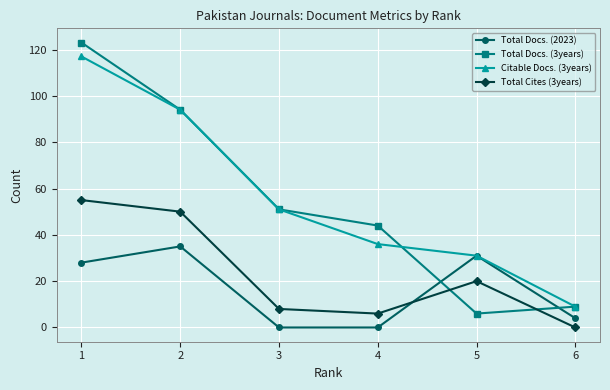

Reading left to right, transcribe all the data shown in this chart.

Total Docs. (2023): 1=28	2=35	3=0	4=0	5=31	6=4
Total Docs. (3years): 1=123	2=94	3=51	4=44	5=6	6=9
Citable Docs. (3years): 1=117	2=94	3=51	4=36	5=31	6=9
Total Cites (3years): 1=55	2=50	3=8	4=6	5=20	6=0